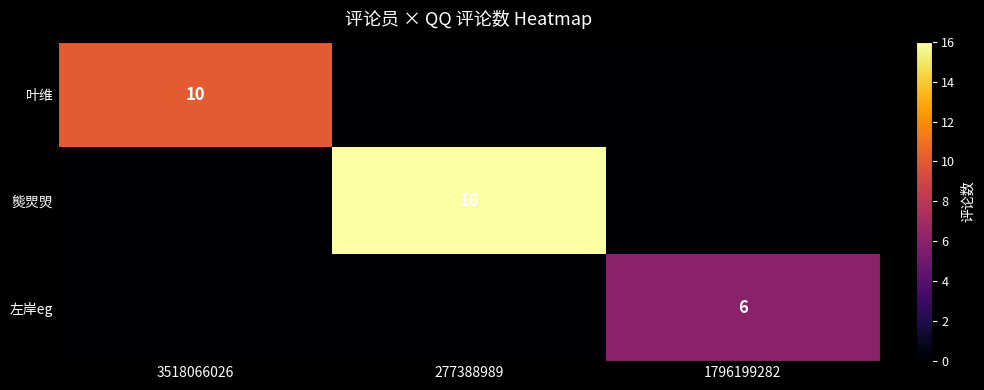

Is it true that 熋焸焽 equals 9 at 277388989?

False